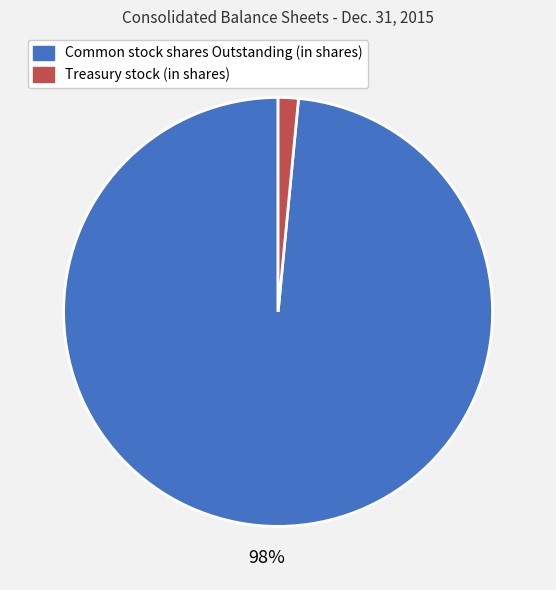

To the nearest percent, what is the combined percentage of Common stock shares Outstanding (in shares) and Treasury stock (in shares)?

100%